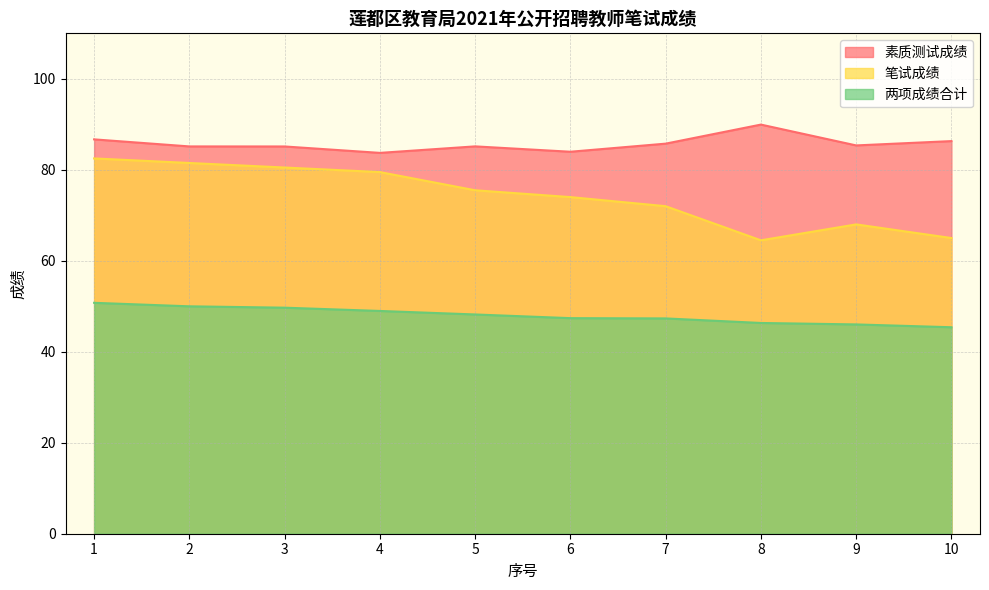

What is the difference between the maximum and minimum values in the 素质测试成绩 series?

6.2